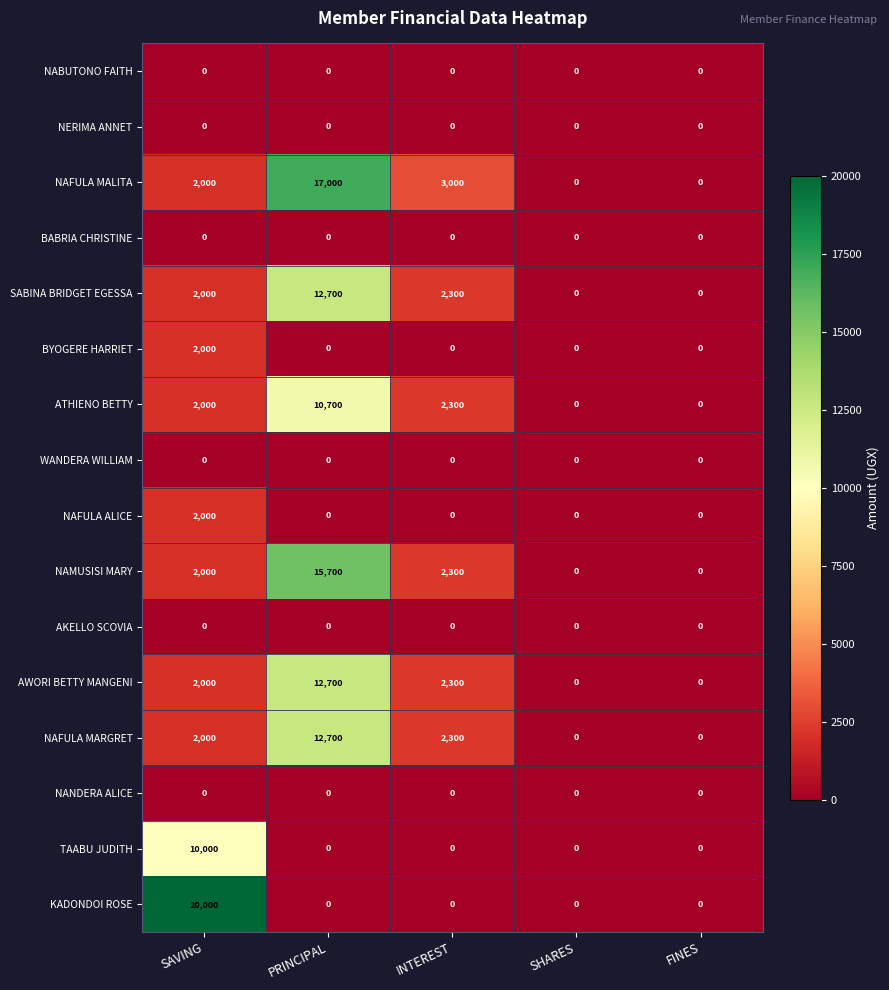

What is the maximum value shown in the chart?

20000